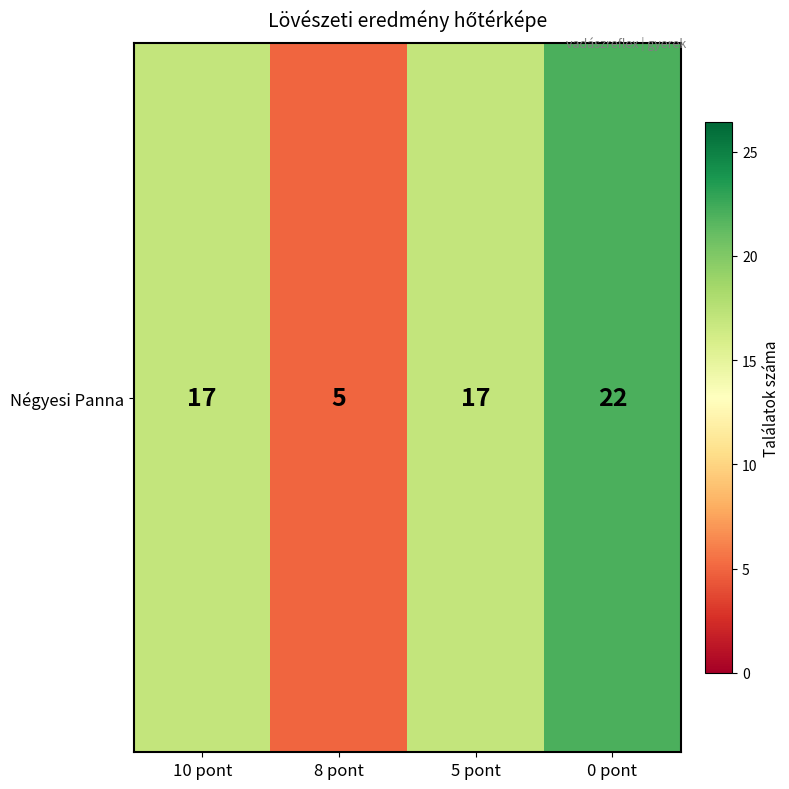

List the labels in order of value, smallest first.

8 pont, 10 pont, 5 pont, 0 pont